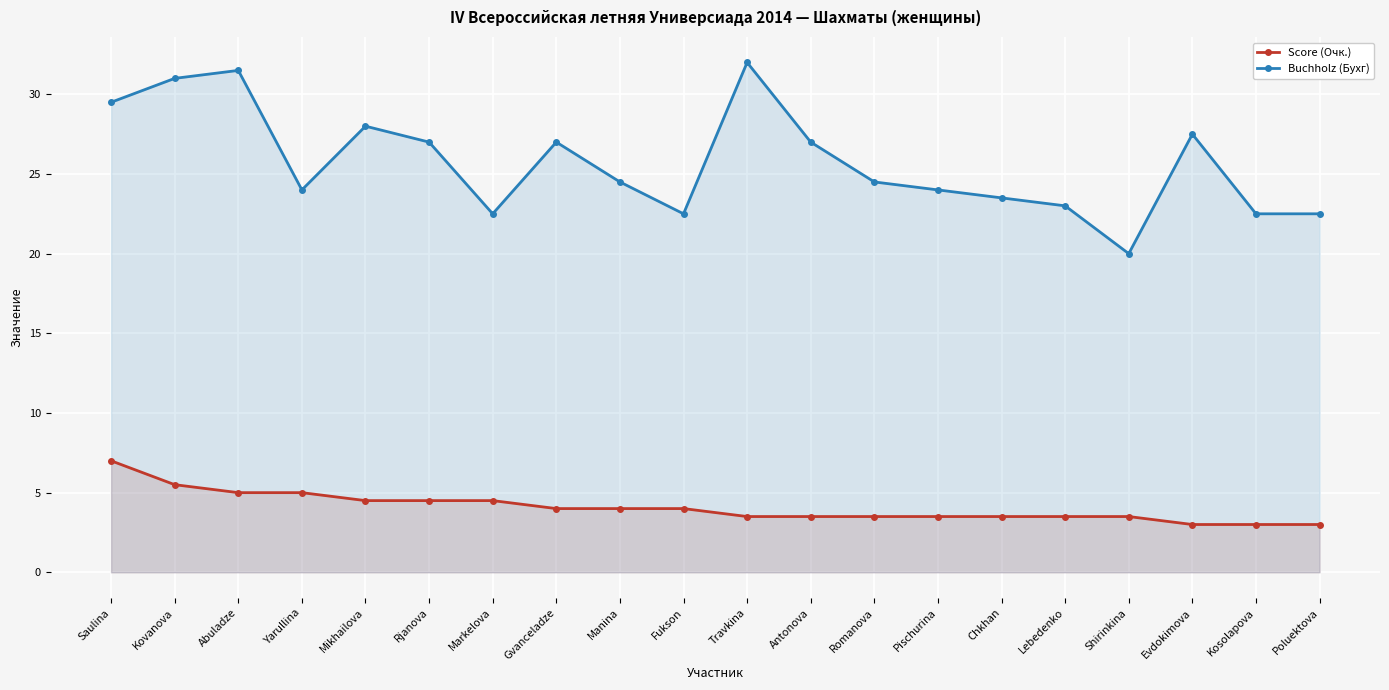

The Score (Очк.) series shows 5.0 at Yarullina. True or false?

True